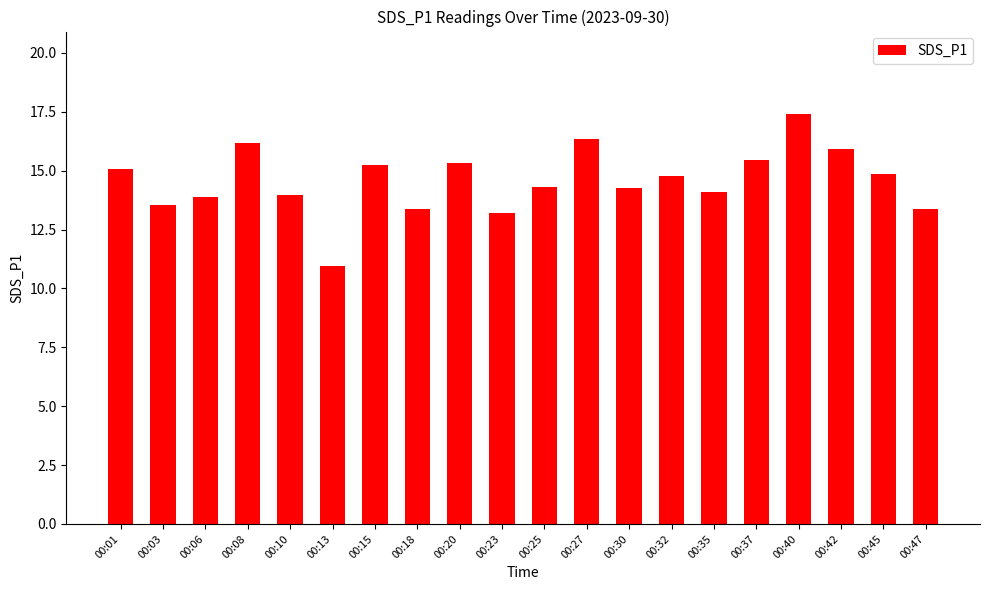

What is the greatest value displayed?

17.4